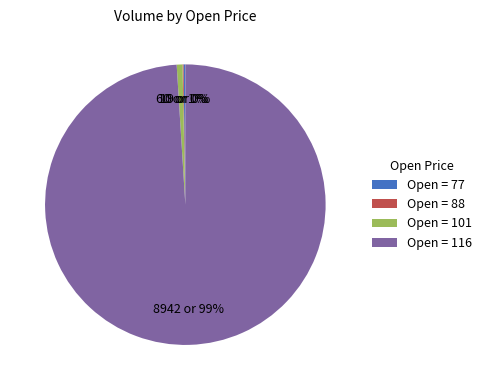

Do Open = 116 and Open = 101 together represent more than half of the pie?

Yes